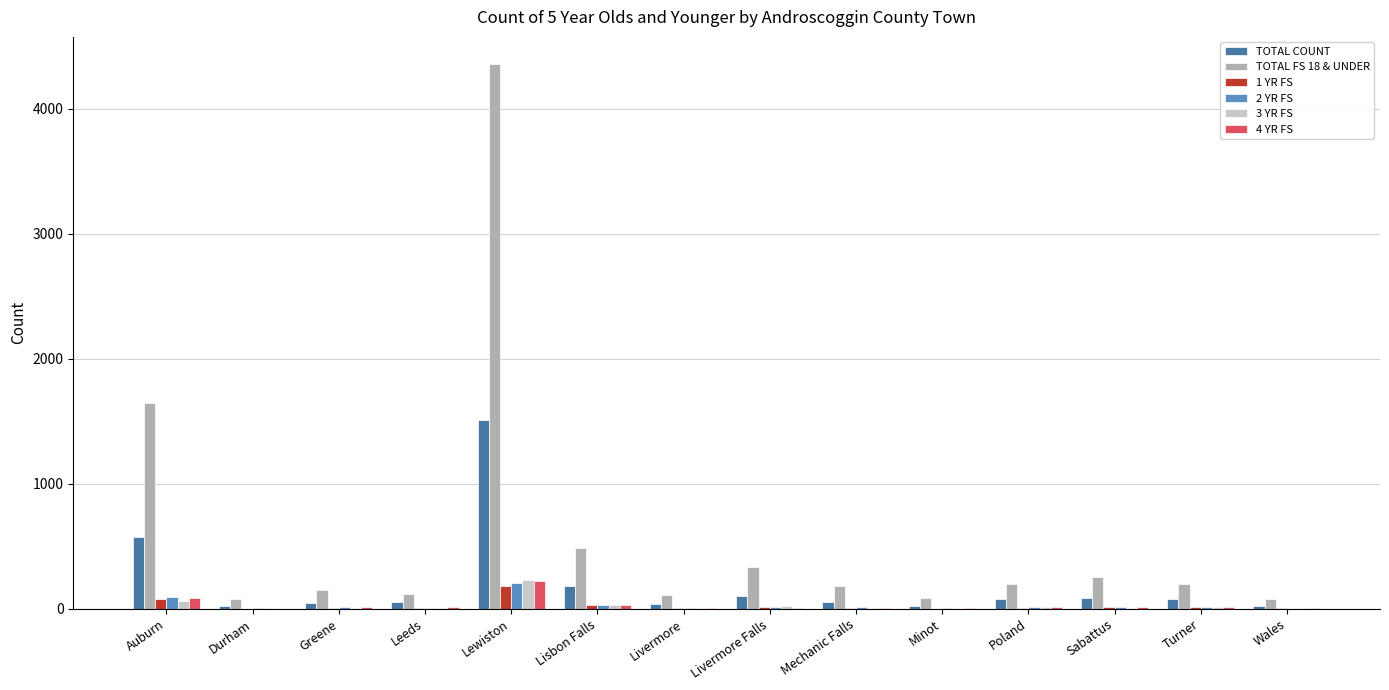

Which series has the largest total across all categories?

TOTAL FS 18 & UNDER